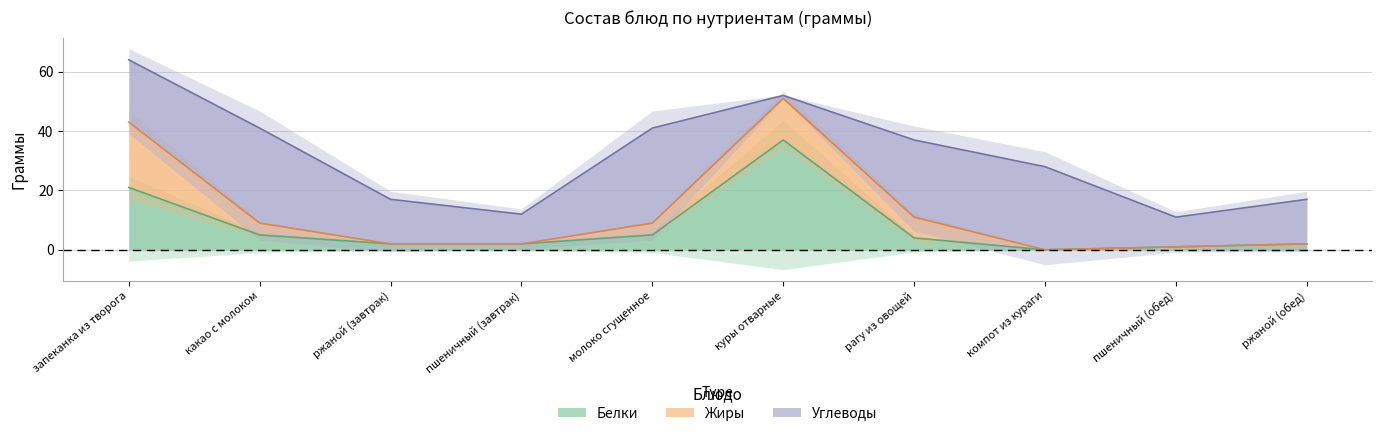

What is the average value of the Белки series?

8